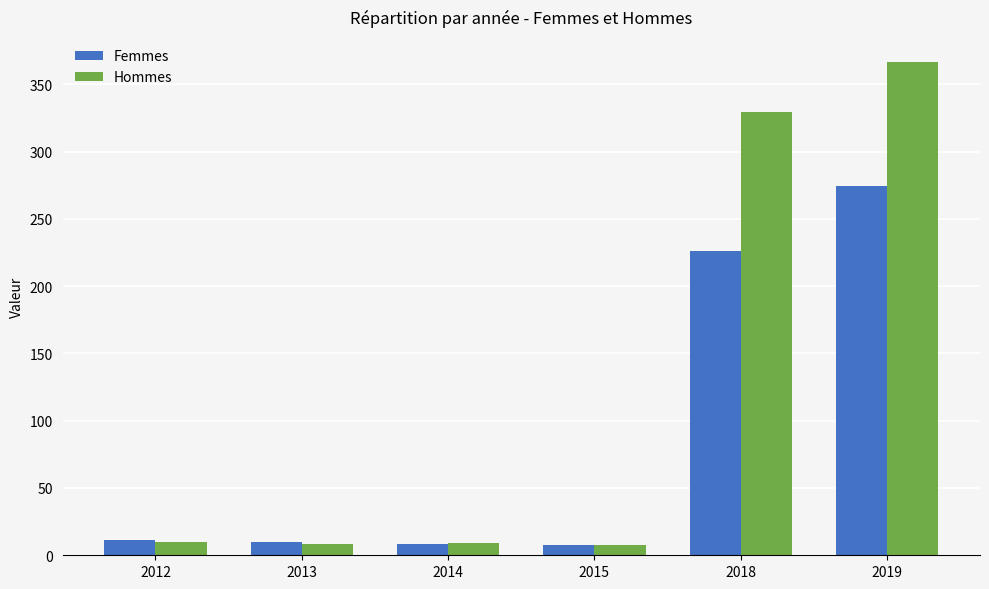

What are all the series names shown in the legend?

Femmes, Hommes